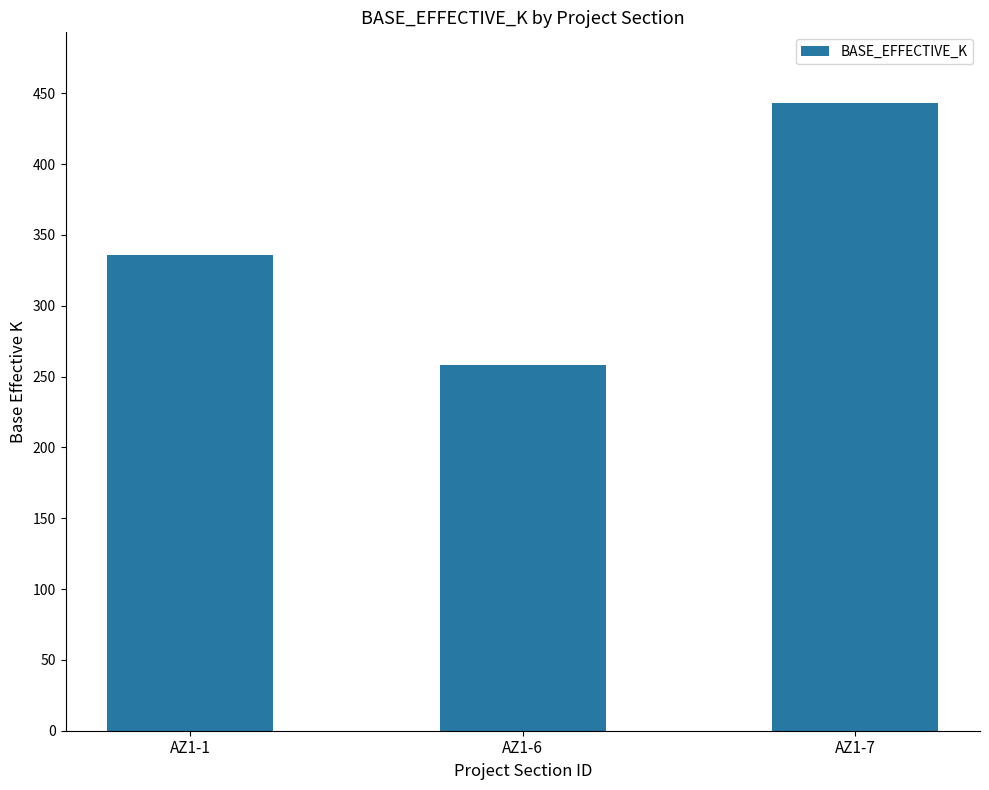

What is the difference between the maximum and second lowest values?

107